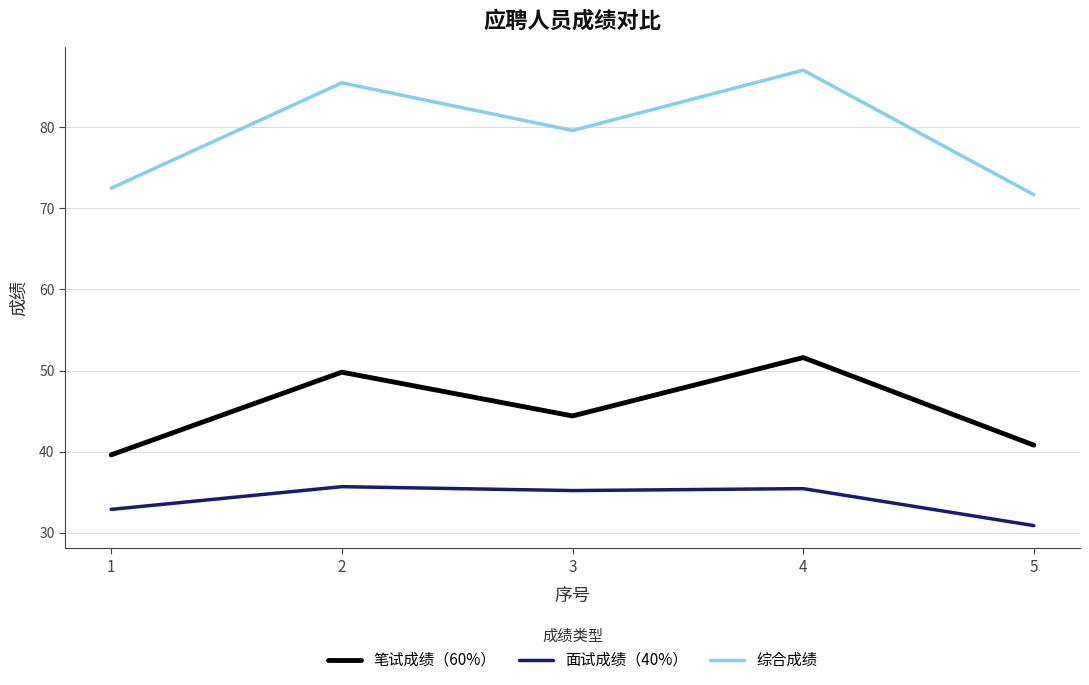

At 5, list the series in order from largest to smallest.

综合成绩, 笔试成绩（60%）, 面试成绩（40%）